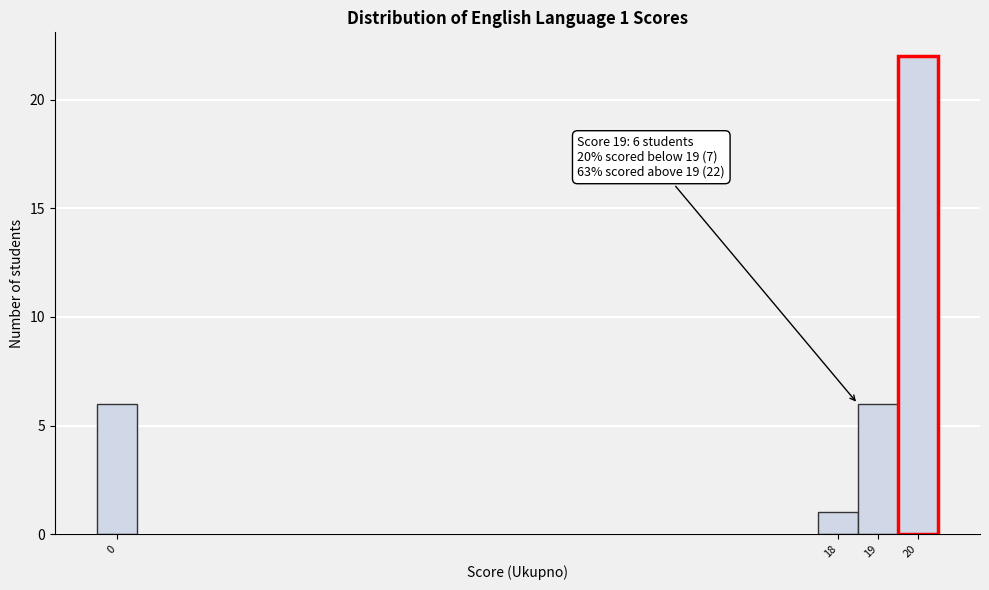

Reading left to right, extract all data points from this chart.

6	1	6	22